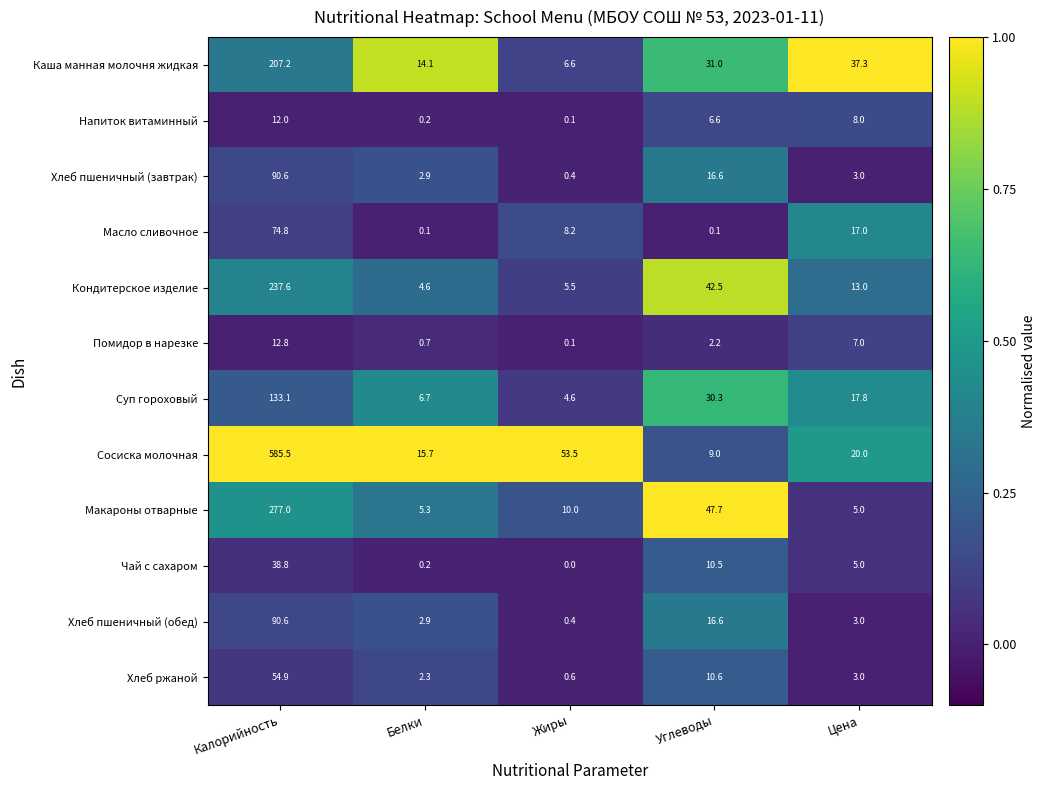

True or false: Чай с сахаром has a value of 5.0 at Цена.

True